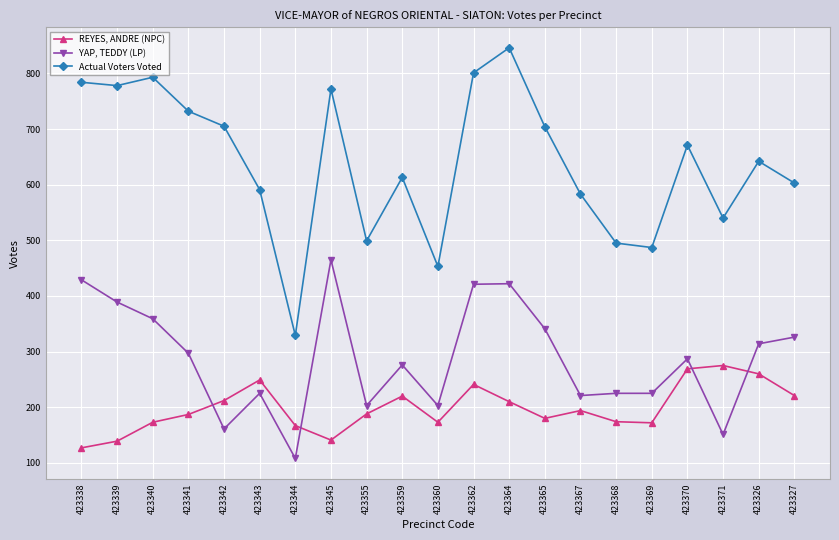

The value of REYES, ANDRE (NPC) at 423365 is 297. True or false?

False